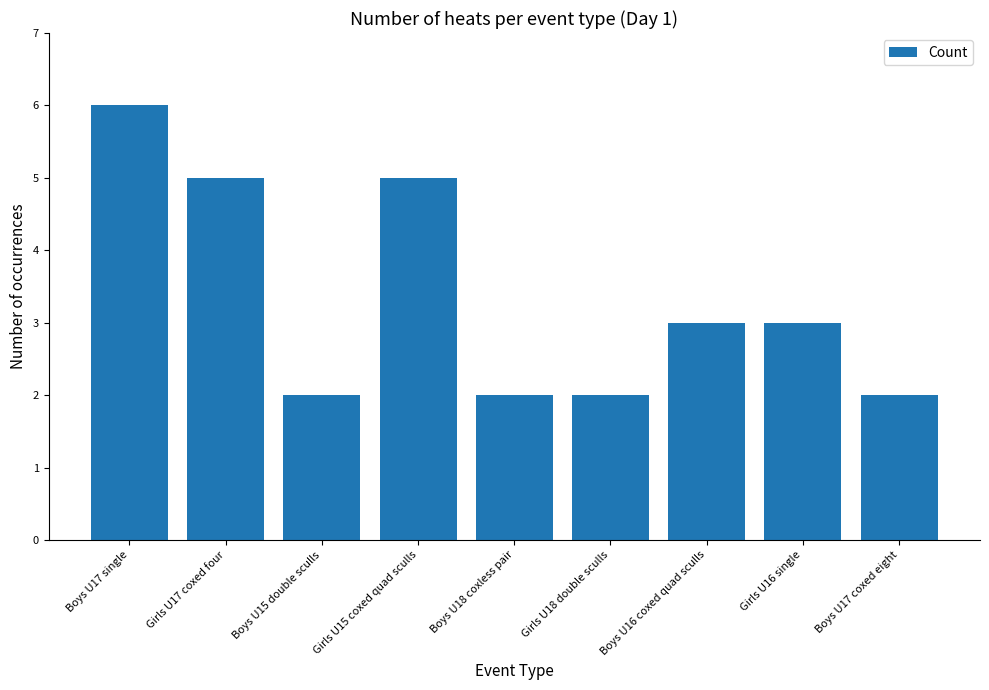

What is the sum of the values at Boys U15 double sculls and Boys U17 coxed eight?

4